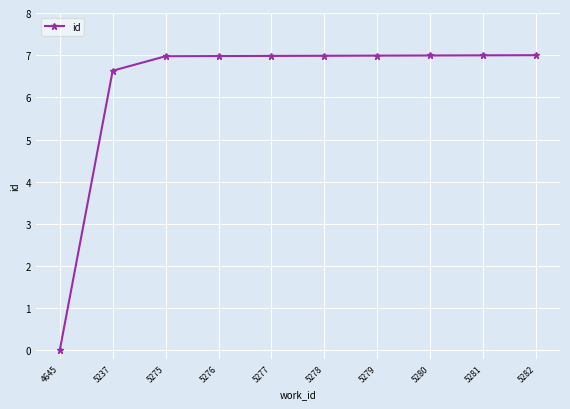

Approximately how many times larger is the value at 5277 compared to 5275?

1.0